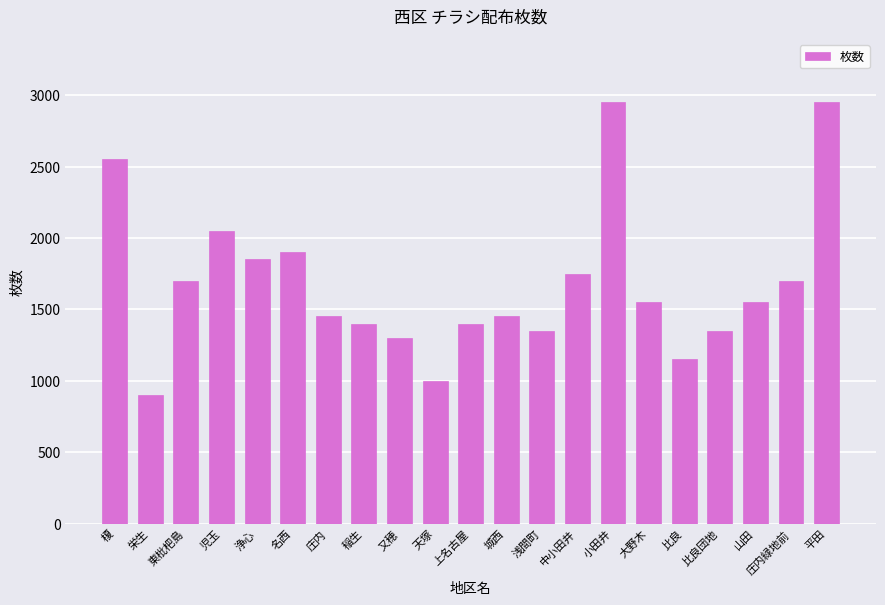

What is the change in value from 稲生 to 比良団地?

-50